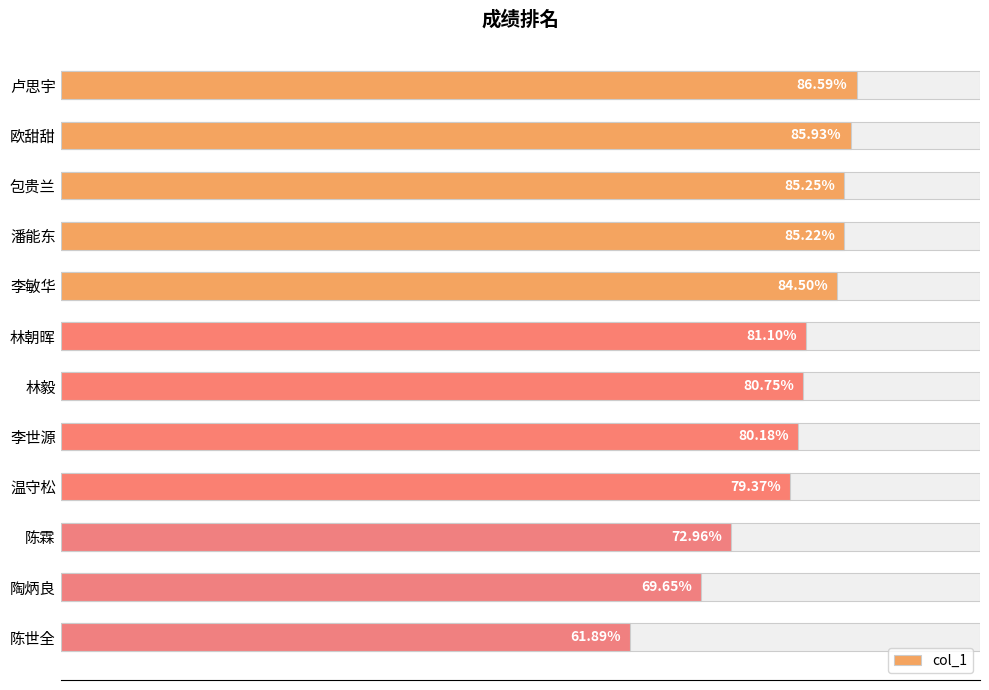

How many data points are less than 81?

6